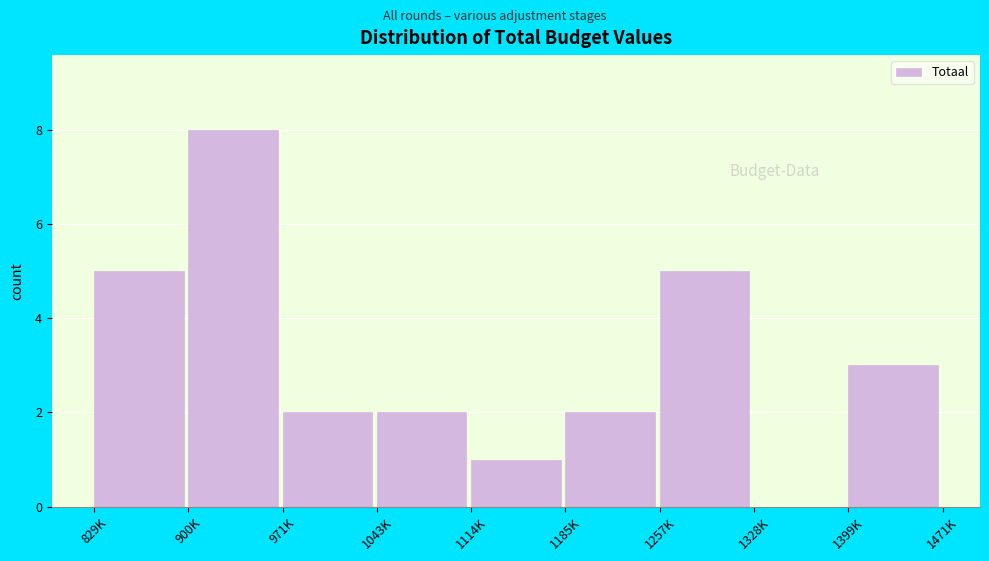

Reading left to right, list all the values displayed in this chart.

829K=5	900K=8	971K=2	1043K=2	1114K=1	1185K=2	1257K=5	1328K=0	1399K=3